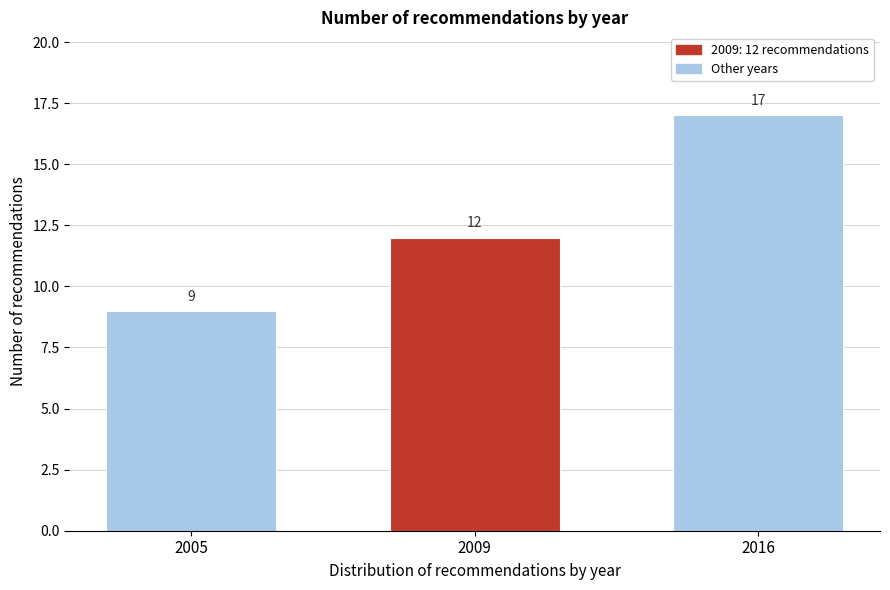

Reading right to left, extract all data points from this chart.

2016=17	2009=12	2005=9